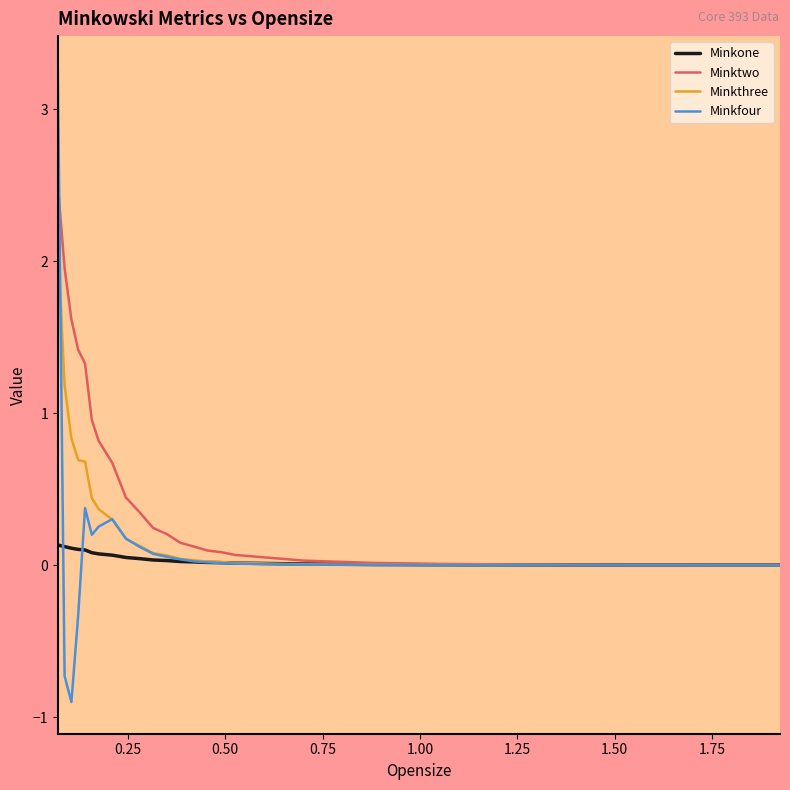

Rank the series by their maximum value, from lowest to highest.

Minkone, Minkthree, Minktwo, Minkfour